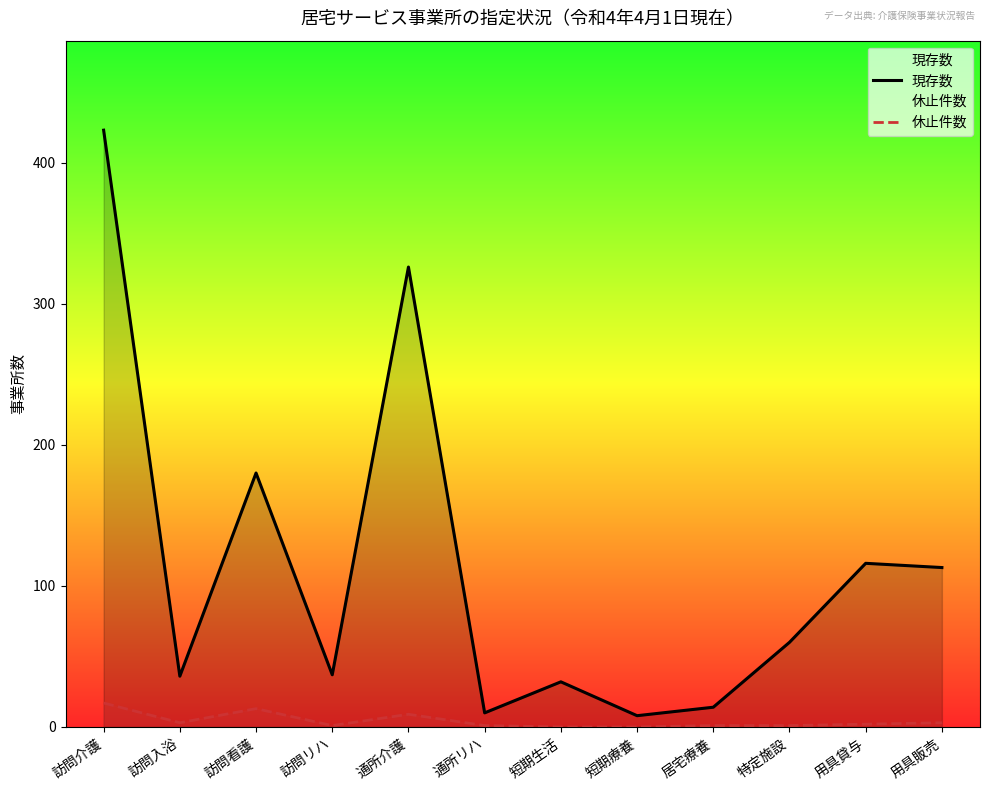

Reading left to right, extract all data points from this chart.

現存数: 訪問介護=423	訪問入浴=36	訪問看護=180	訪問リハ=37	通所介護=326	通所リハ=10	短期生活=32	短期療養=8	居宅療養=14	特定施設=60	用具貸与=116	用具販売=113
休止件数: 訪問介護=17	訪問入浴=3	訪問看護=13	訪問リハ=1	通所介護=9	通所リハ=1	短期生活=0	短期療養=0	居宅療養=1	特定施設=1	用具貸与=2	用具販売=3